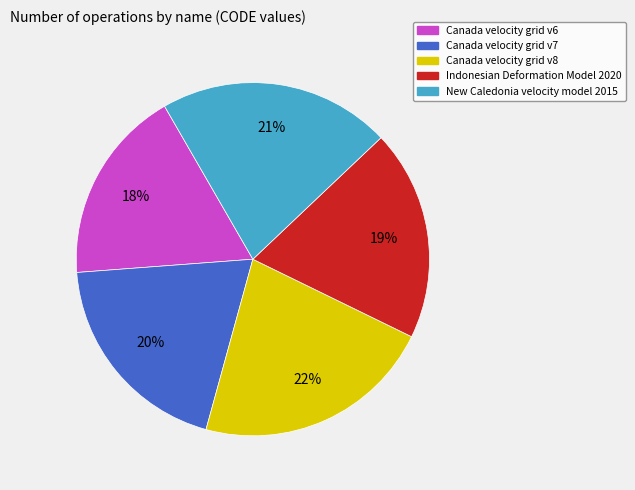

Which category has the smallest portion of the pie?

Canada velocity grid v6